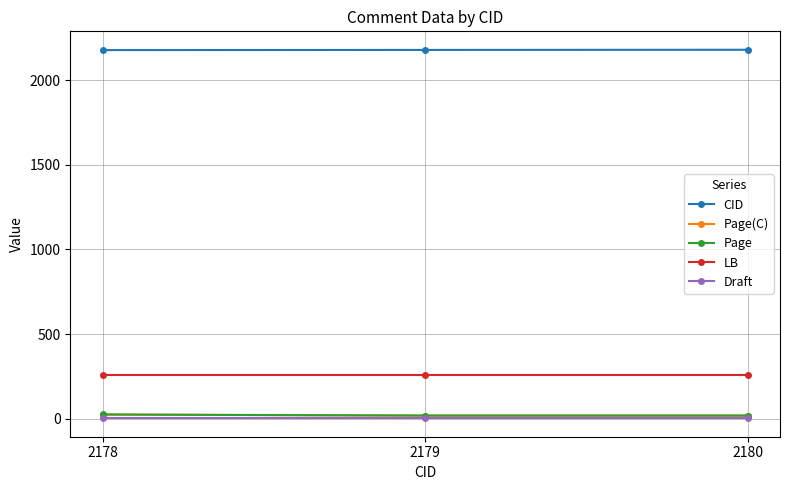

Is it true that Page equals 24.6 at 2178?

True